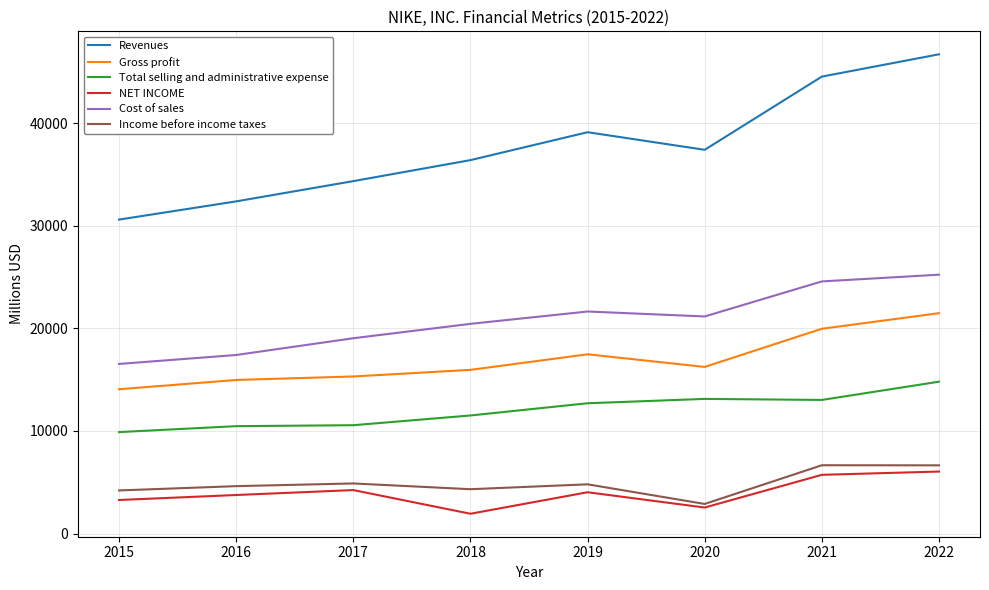

True or false: Total selling and administrative expense and Revenues intersect in this chart.

False